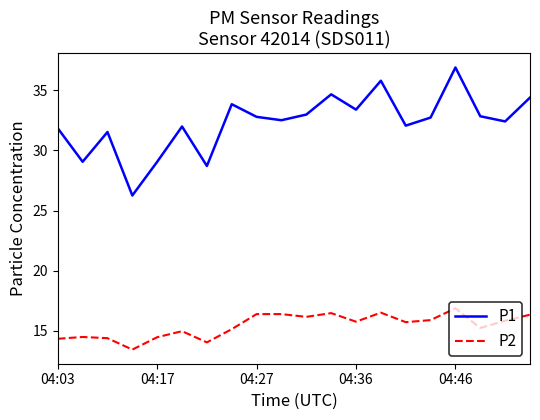

List the series in order of their peak value, highest first.

P1, P2